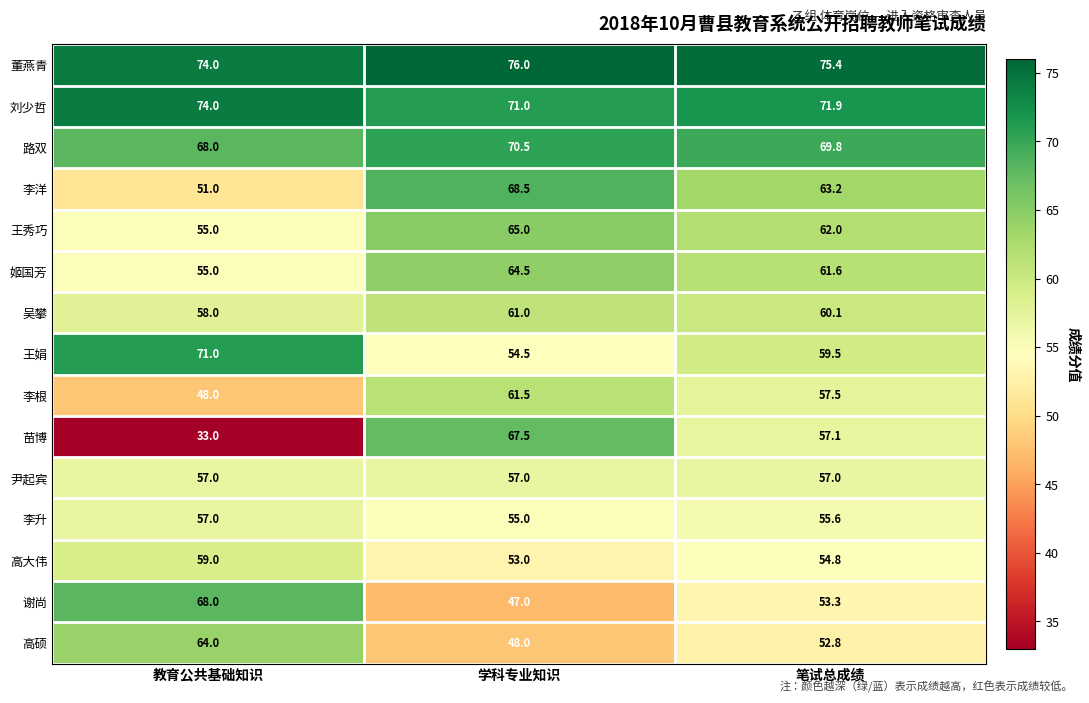

Which category has the lowest value across all series?

教育公共基础知识